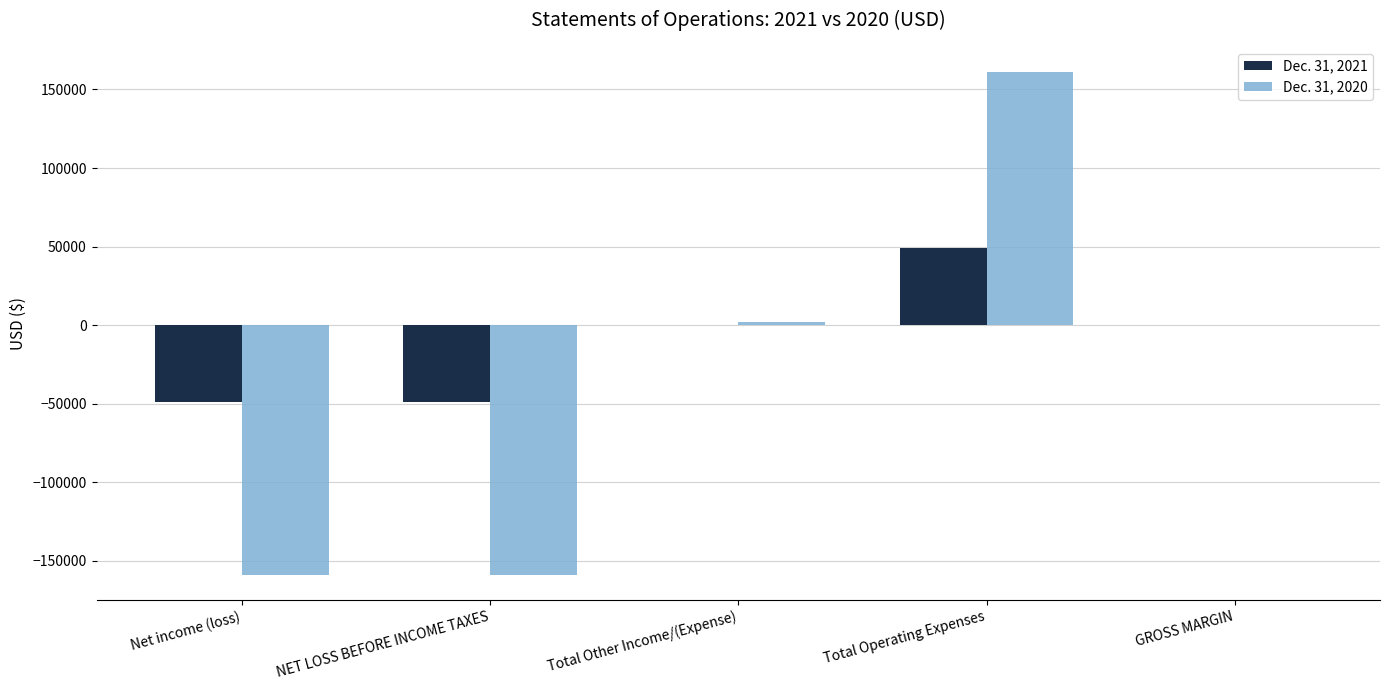

Which series has the largest total across all categories?

Dec. 31, 2021